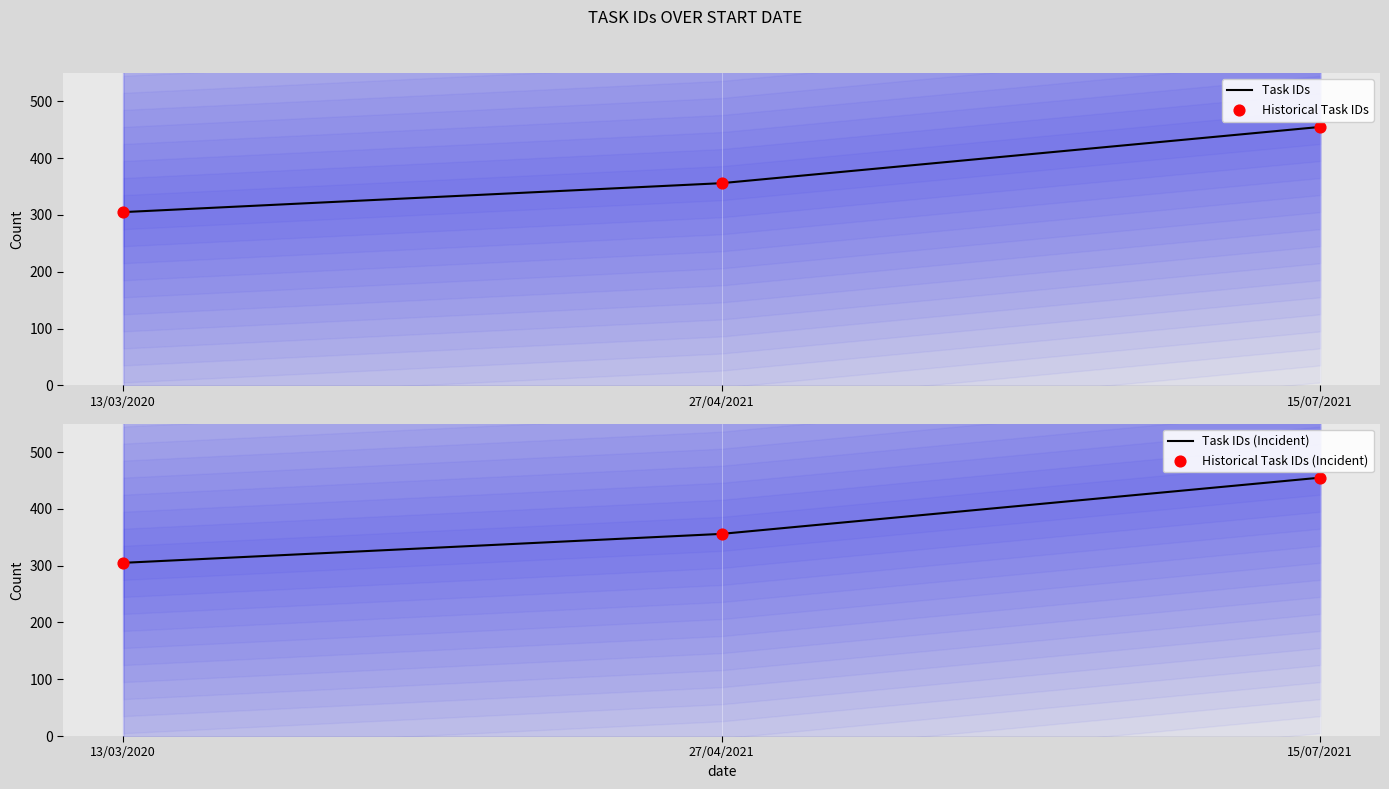

Which series reaches the maximum Y coordinate?

Task IDs